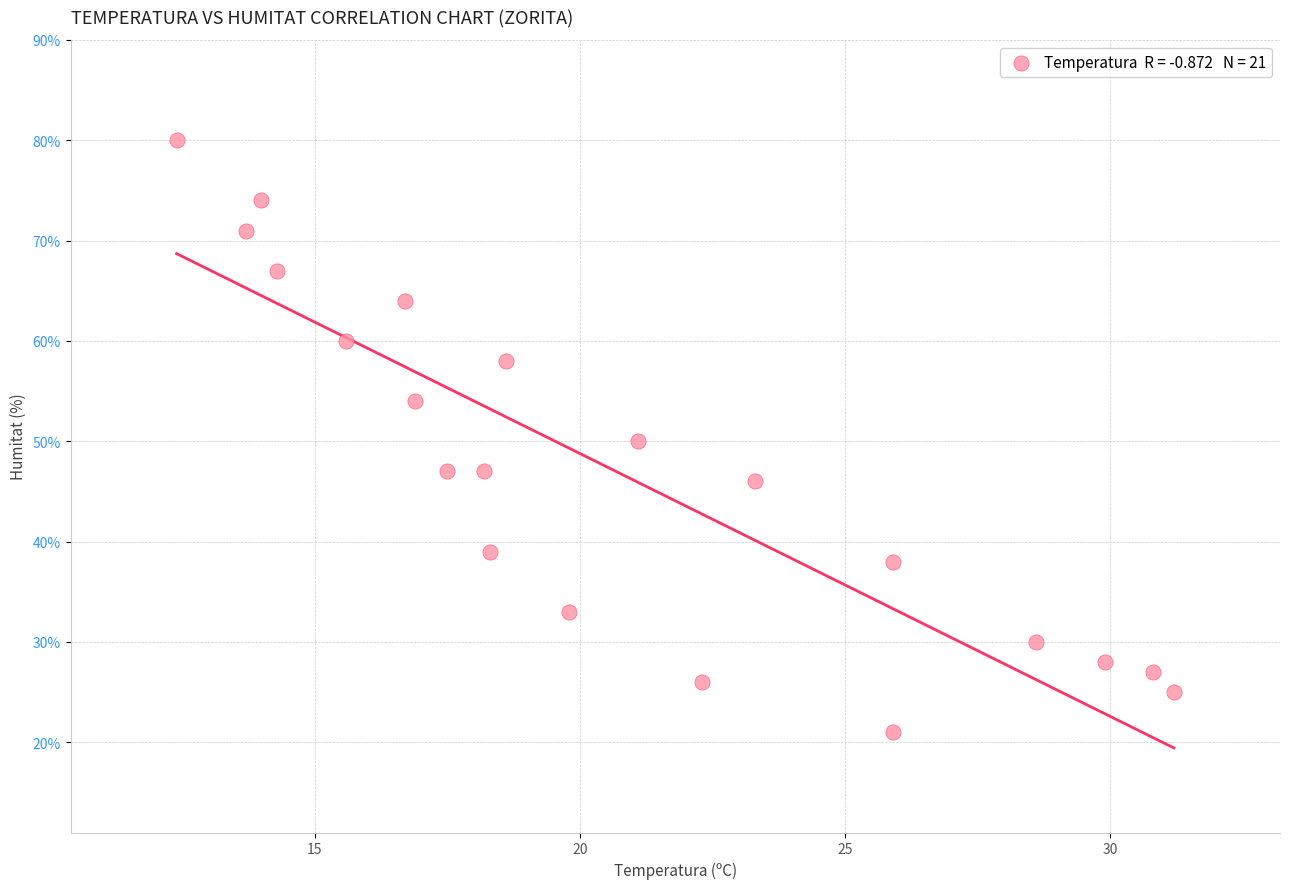

What is the range of Y values (max minus min)?

59